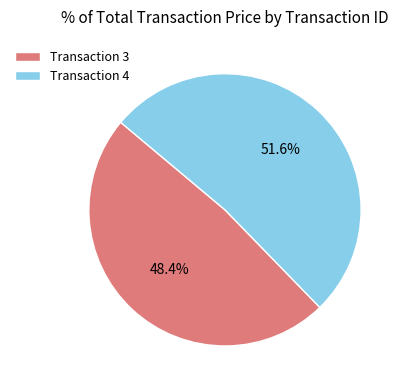

Rank the categories by value from lowest to highest.

Transaction 3, Transaction 4